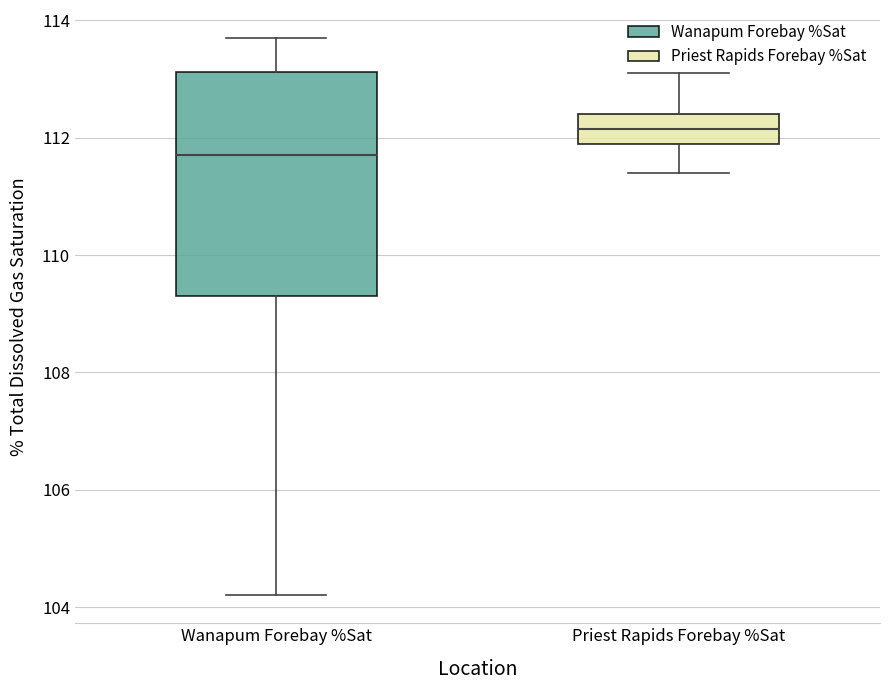

Which box has the highest median line?

Priest Rapids Forebay %Sat